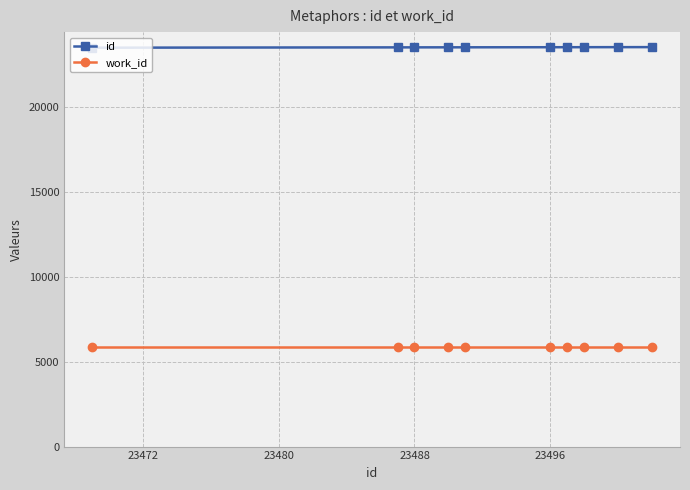

Rank the series by their average value, from highest to lowest.

id, work_id